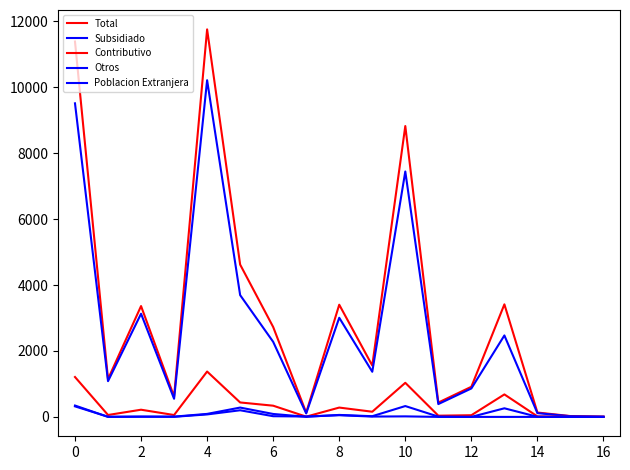

Which category has the lowest value in the Otros series?

12